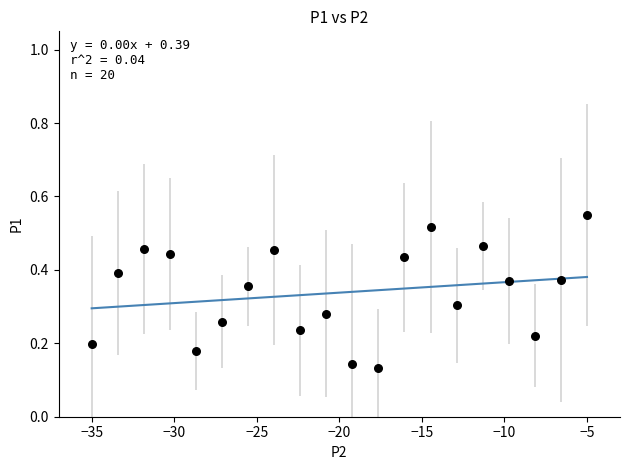

What is the range of X values (max minus min)?

30.0